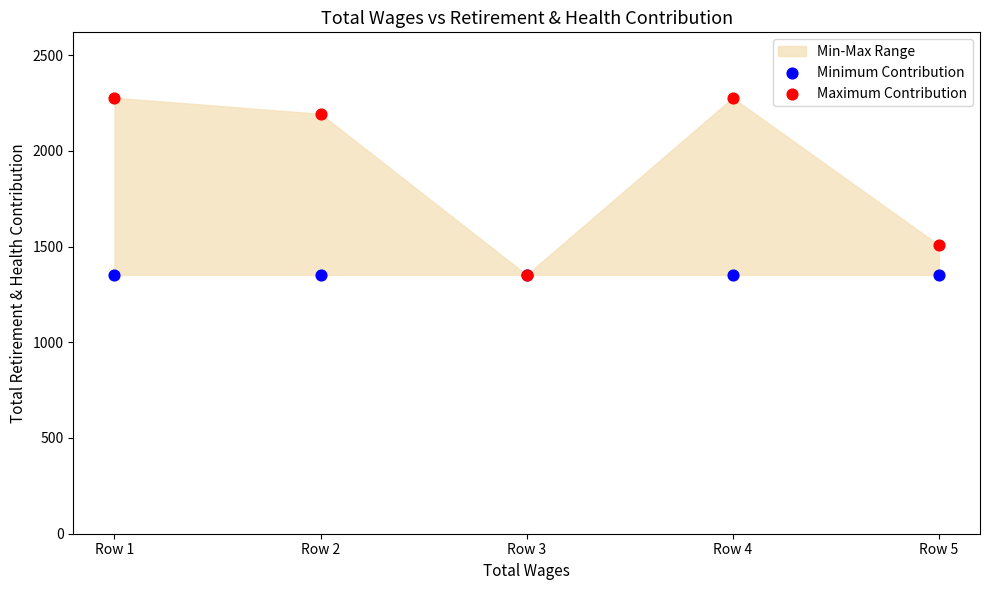

Which series contains the highest Y value?

Maximum Contribution